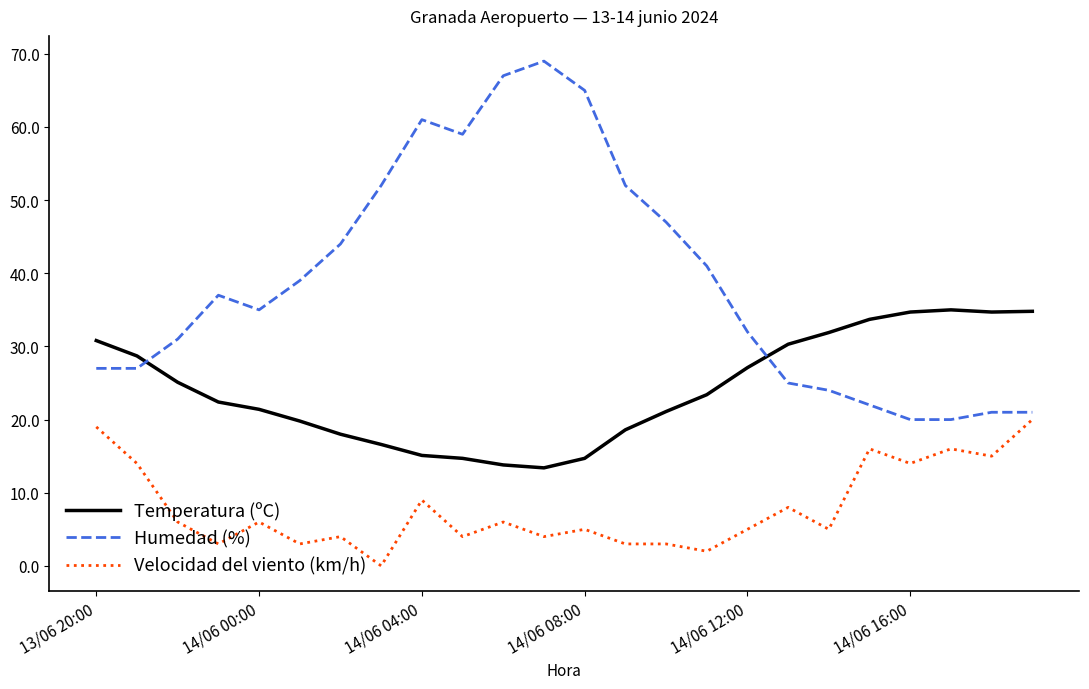

What is the minimum value for Humedad (%)?

20.0